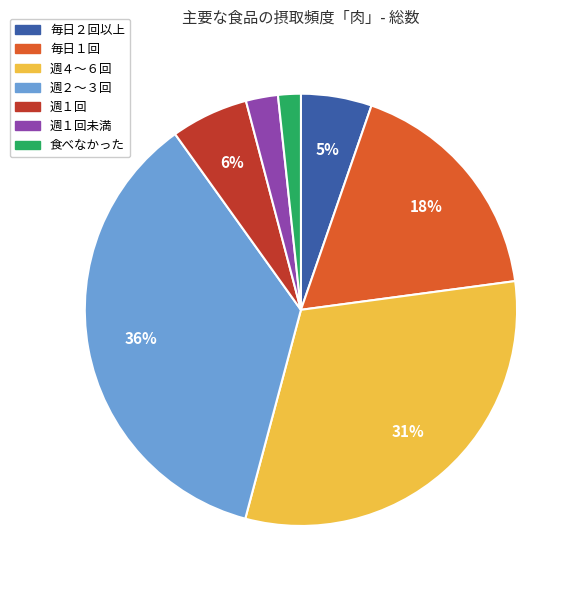

Does any single category account for the majority?

No